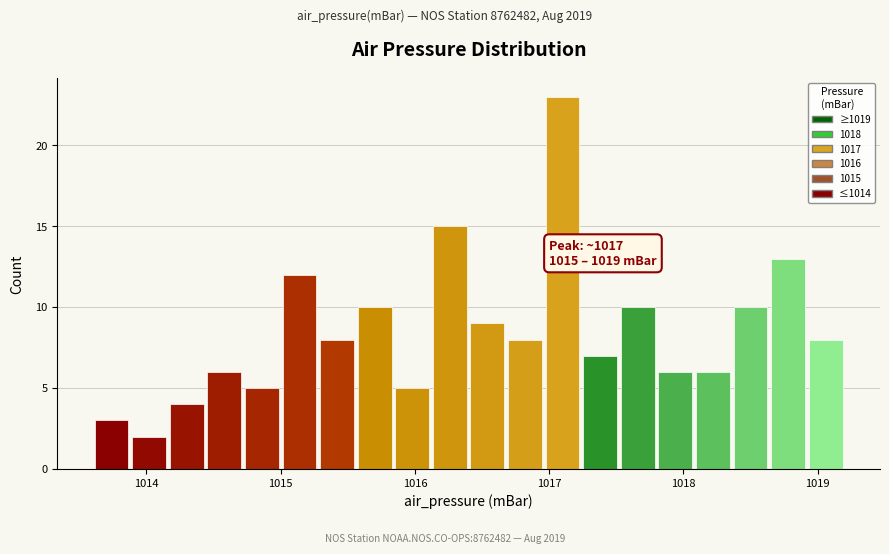

Around what value on the x-axis is the tallest bar? Give the approximate position of its centre, as read against the axis.

1017.1